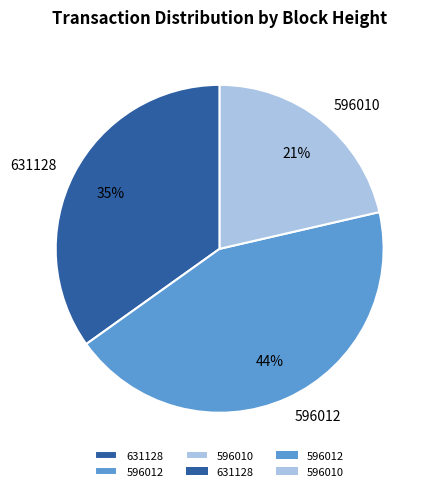

True or false: 596012 accounts for 37% of the total.

False